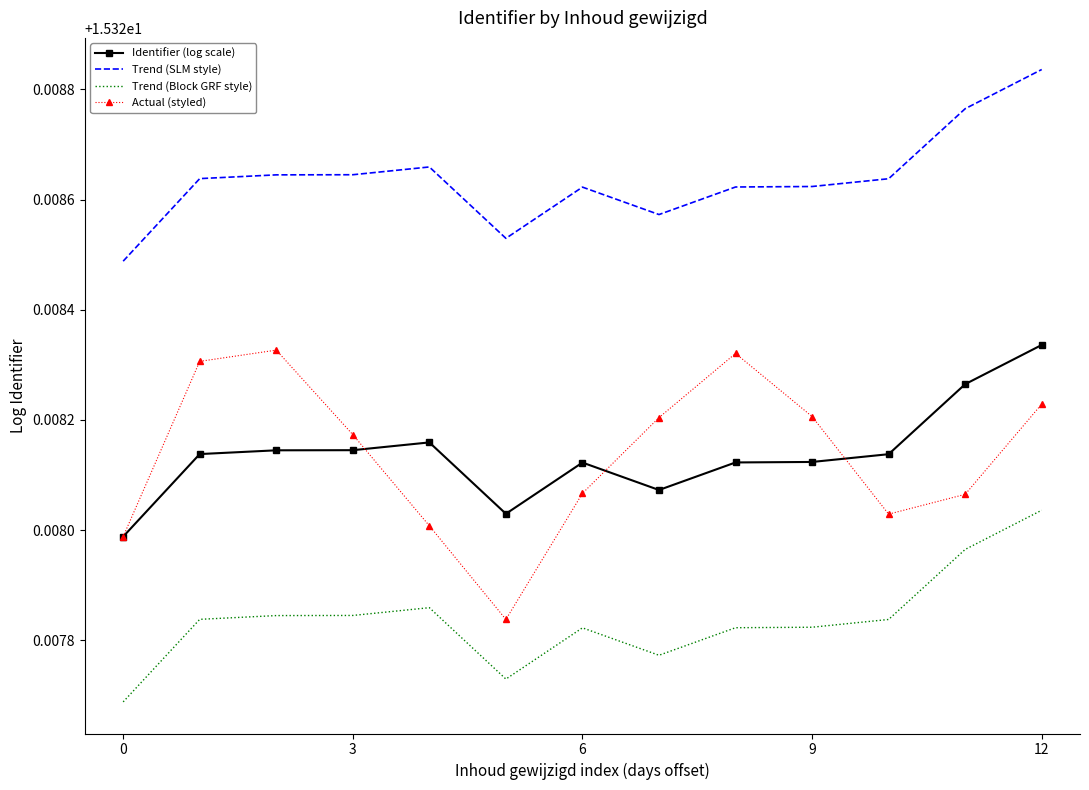

True or false: Identifier (log scale) and Trend (SLM style) intersect in this chart.

False